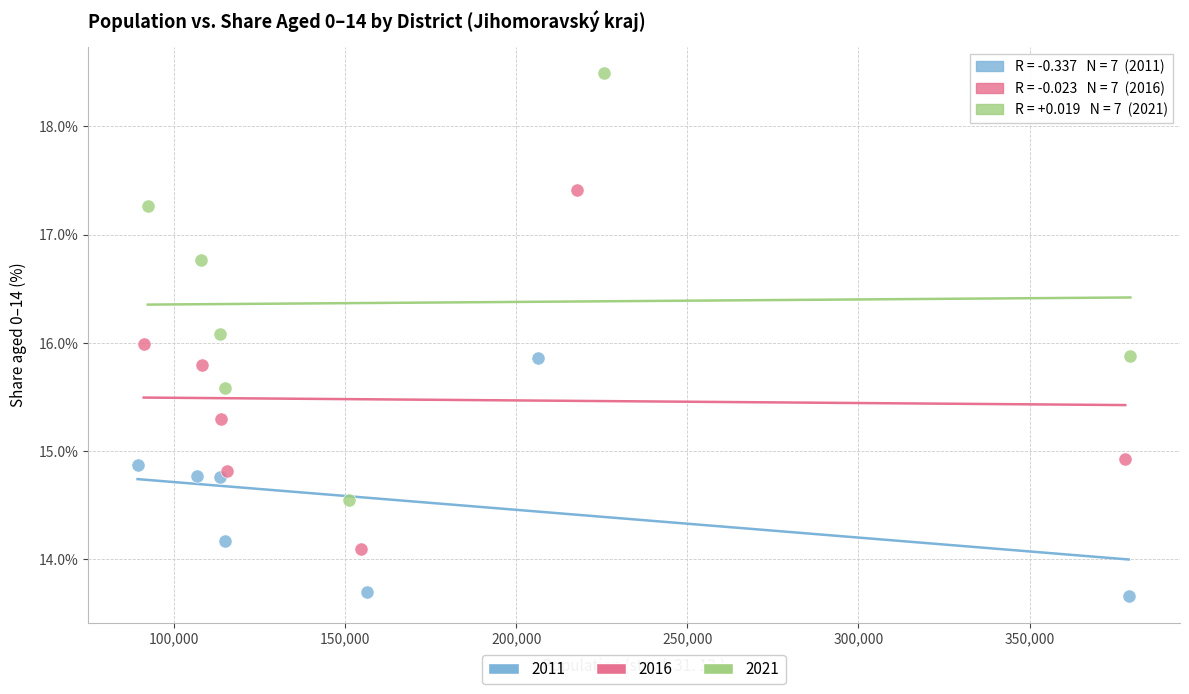

Which series has the widest spread of Y values?

2021